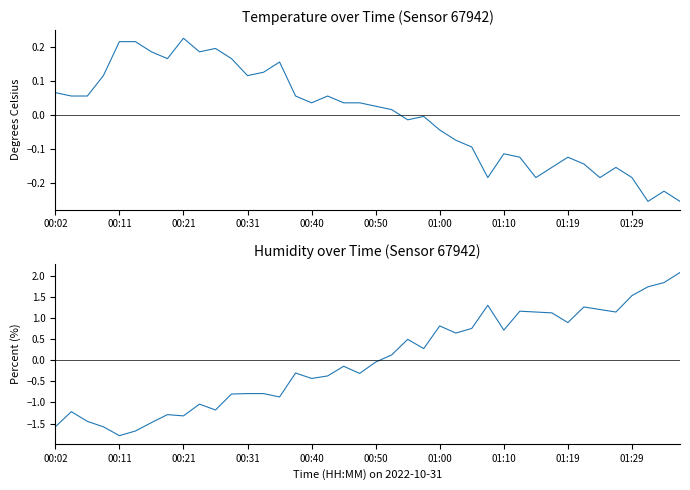

What is the spread (max minus min) of values at 22?

0.5